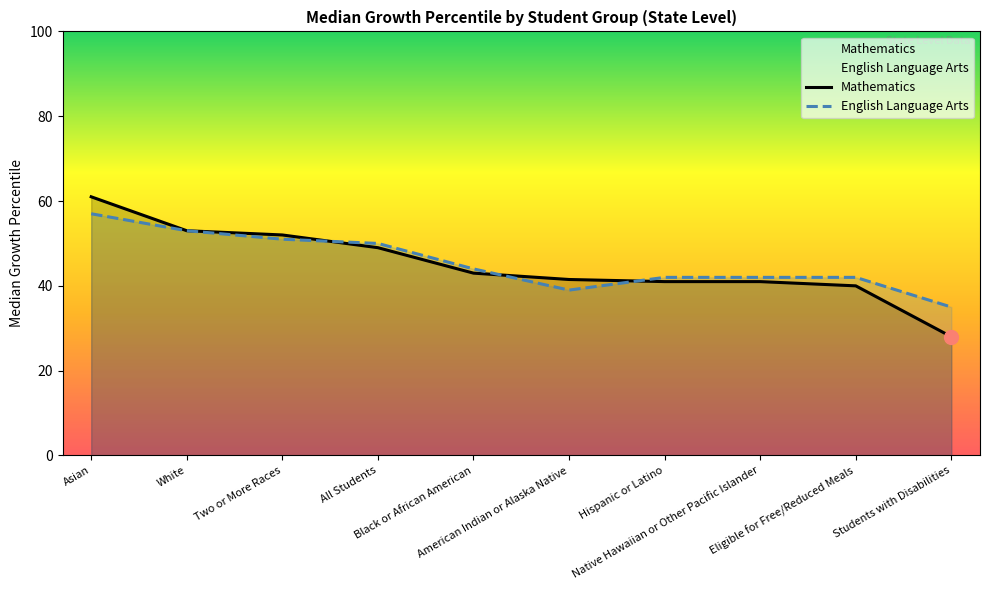

After their last crossing, which series has the higher values: English Language Arts or Mathematics?

English Language Arts